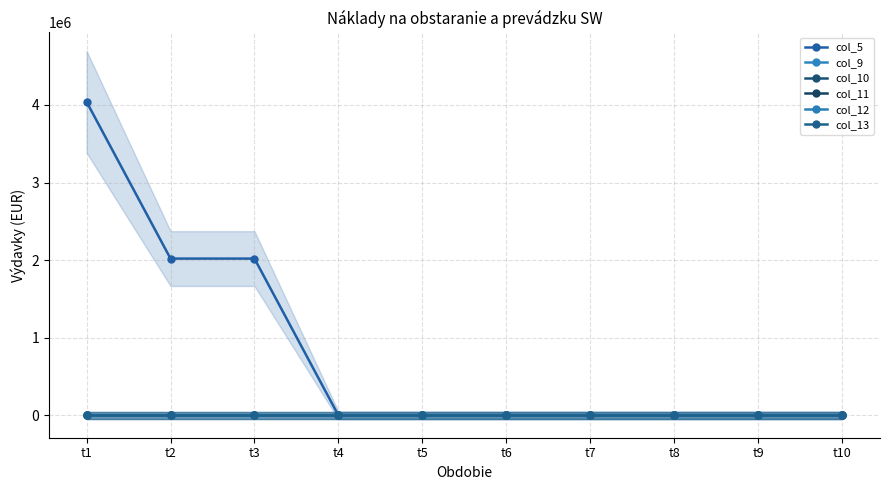

What are all the series names shown in the legend?

col_5, col_9, col_10, col_11, col_12, col_13